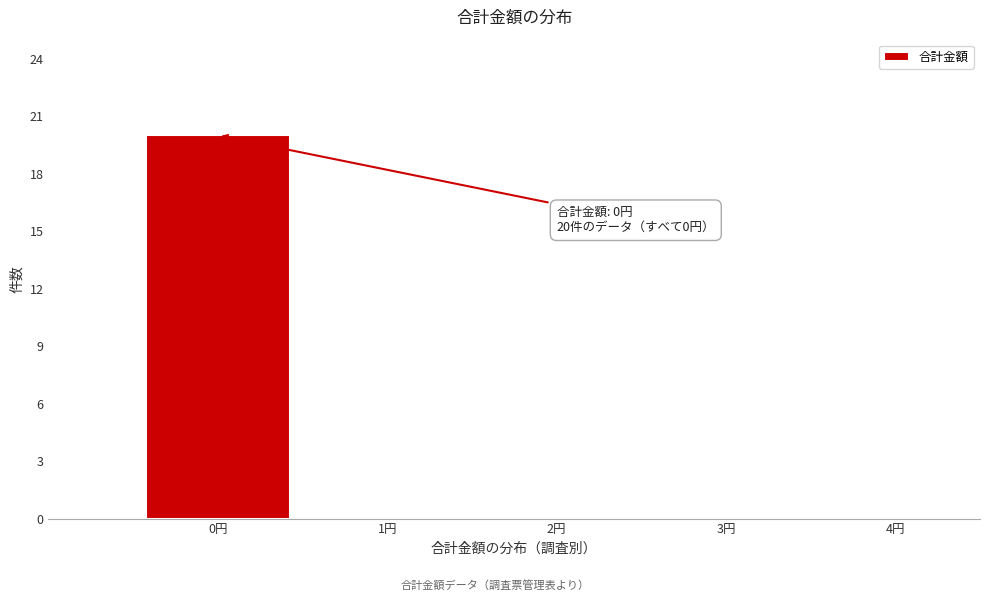

Reading left to right, transcribe all the data shown in this chart.

0円=20	1円=0	2円=0	3円=0	4円=0